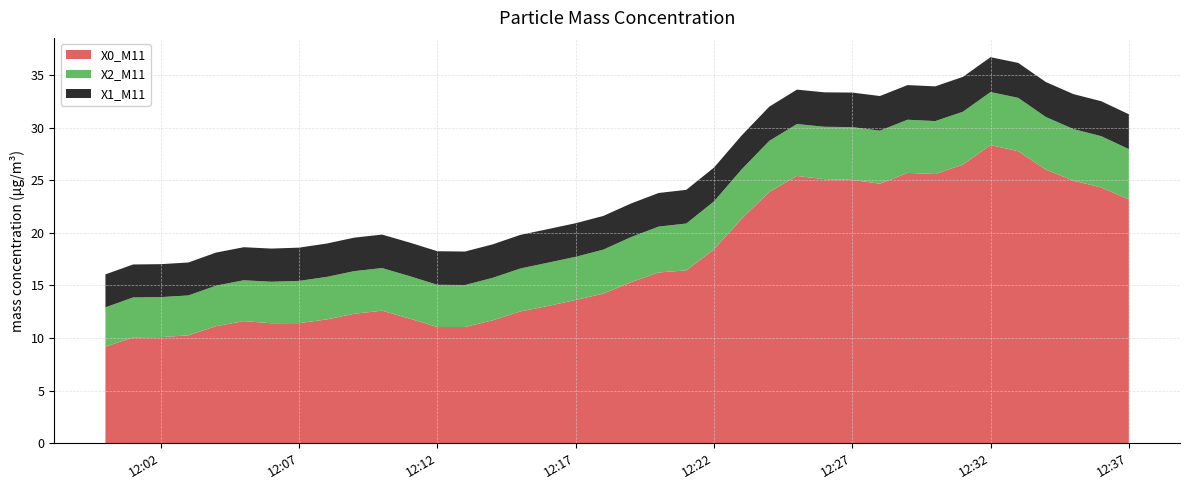

Reading right to left, what are all the values shown in this chart?

X0_M11: 23.2	24.3	24.9	26.0	27.8	28.3	26.5	25.6	25.7	24.7	25.0	25.1	25.4	23.9	21.3	18.4	16.4	16.2	15.3	14.2	13.6	13.1	12.5	11.7	11.1	11.1	11.8	12.6	12.3	11.8	11.4	11.4	11.6	11.1	10.3	10.1	10.1	9.2
X2_M11: 4.8	4.9	4.9	5.0	5.1	5.0	5.0	5.0	5.0	5.0	5.0	5.0	4.9	4.8	4.7	4.5	4.5	4.4	4.3	4.2	4.1	4.1	4.1	4.0	4.0	4.0	4.0	4.0	4.0	4.0	4.0	3.9	3.9	3.9	3.8	3.8	3.8	3.7
X1_M11: 3.3	3.3	3.3	3.3	3.3	3.3	3.3	3.3	3.3	3.3	3.3	3.3	3.3	3.2	3.2	3.2	3.2	3.2	3.2	3.2	3.2	3.2	3.2	3.2	3.2	3.2	3.2	3.2	3.2	3.2	3.2	3.1	3.1	3.1	3.1	3.1	3.1	3.1